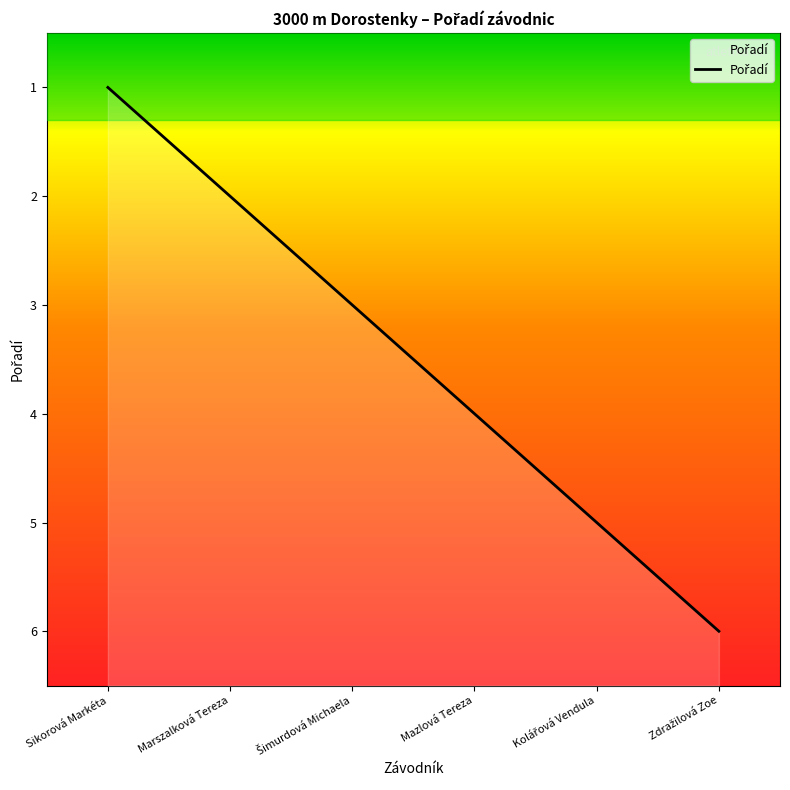

What is the smallest value displayed?

1